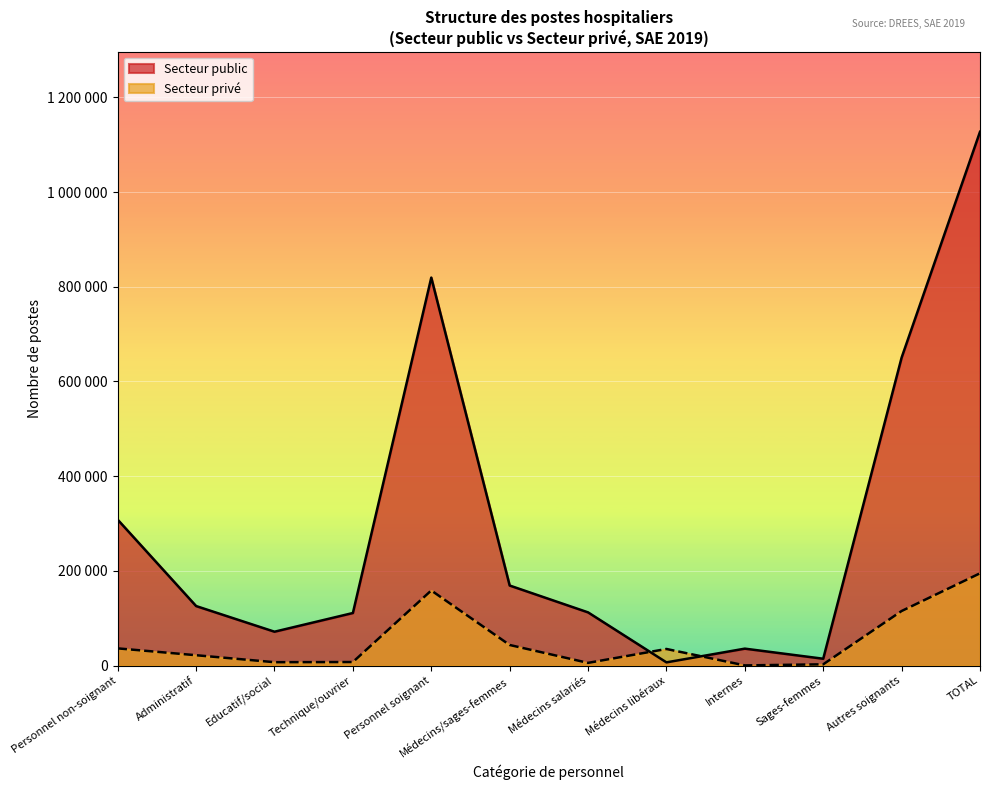

What is the lowest value of the Secteur public series?

6680